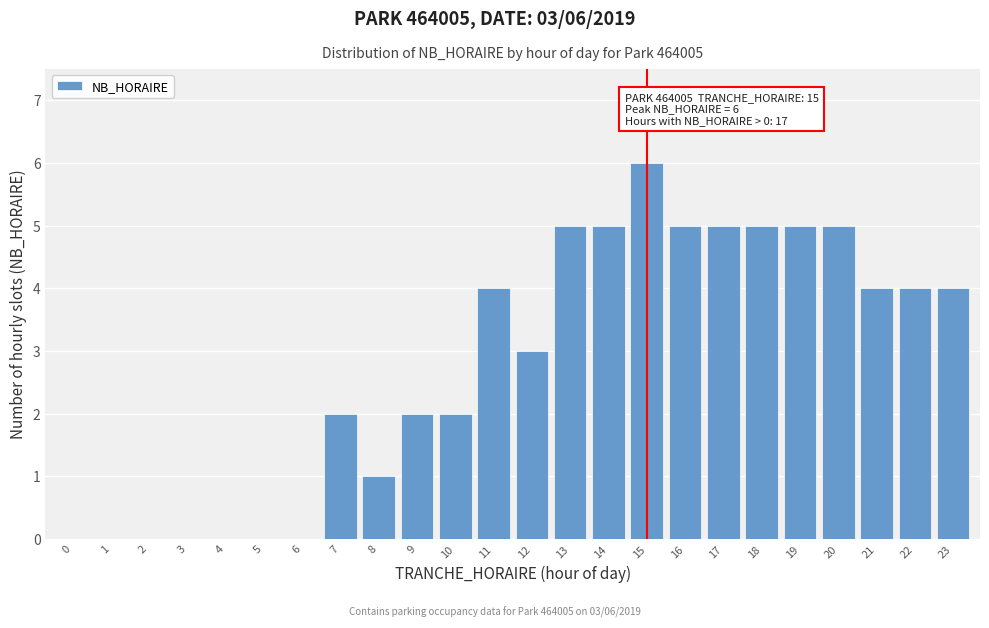

Reading left to right, what are all the values shown in this chart?

0=0	1=0	2=0	3=0	4=0	5=0	6=0	7=2	8=1	9=2	10=2	11=4	12=3	13=5	14=5	15=6	16=5	17=5	18=5	19=5	20=5	21=4	22=4	23=4